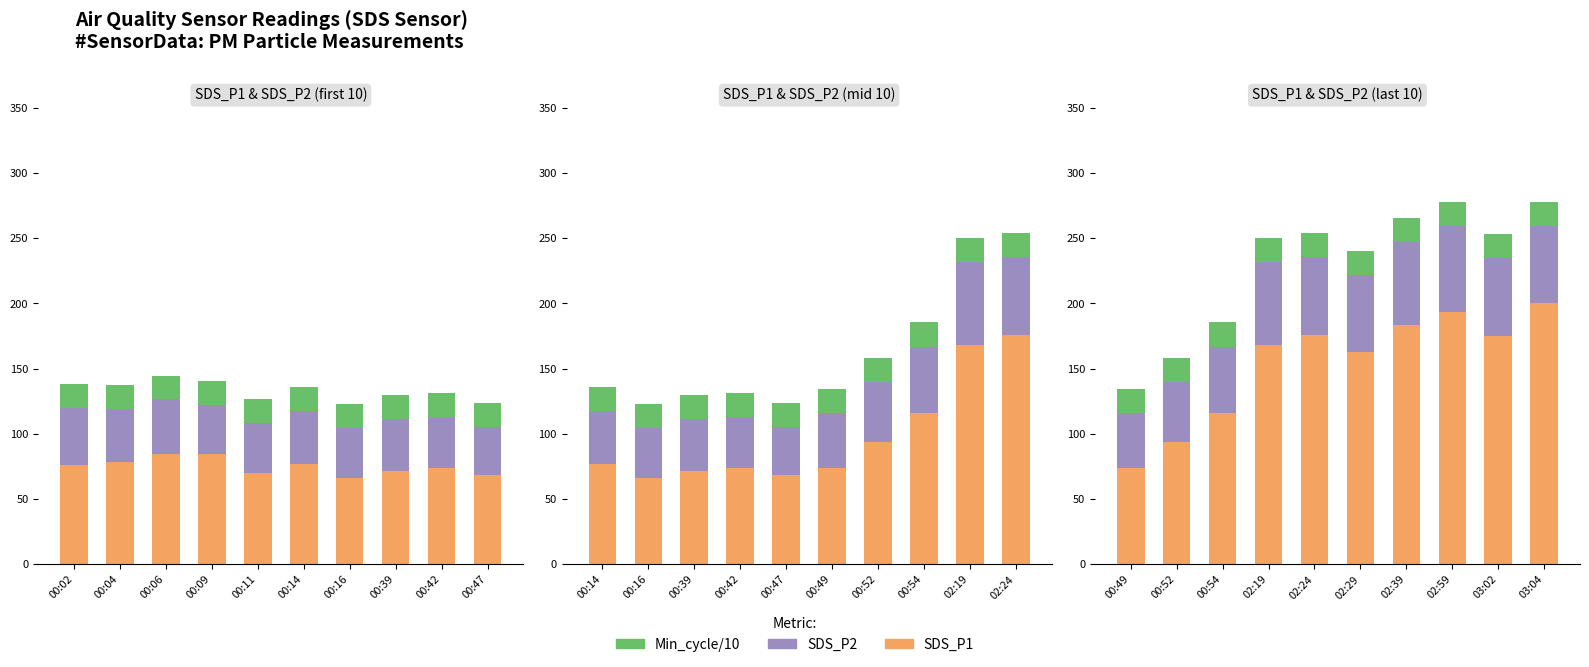

What are all the series names shown in the legend?

SDS_P1, SDS_P2, Min_cycle/10